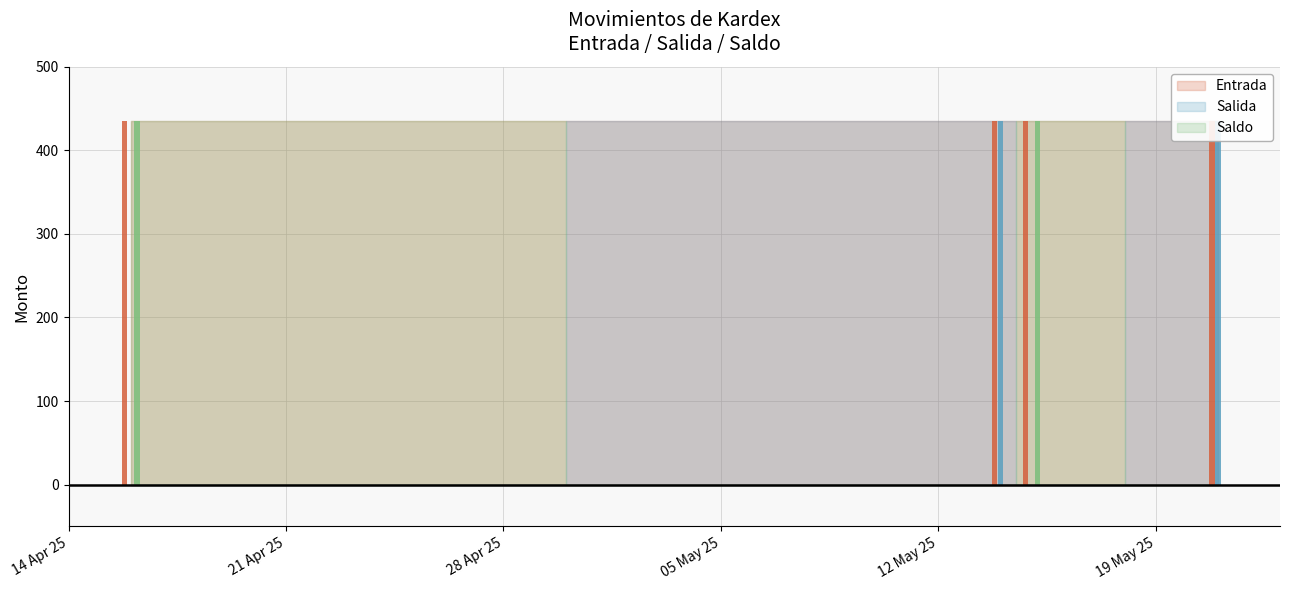

How many values in Salida are above zero?

2